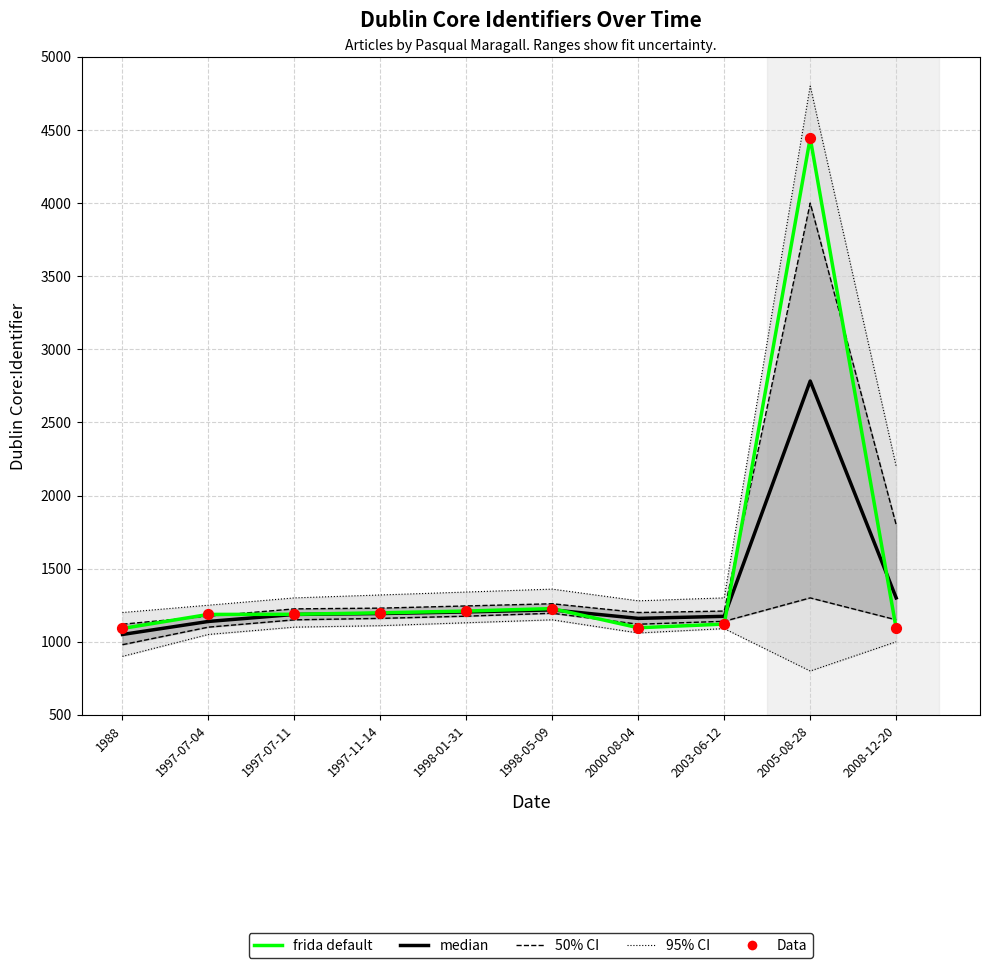

What is the total value across all series at 1988?

5112